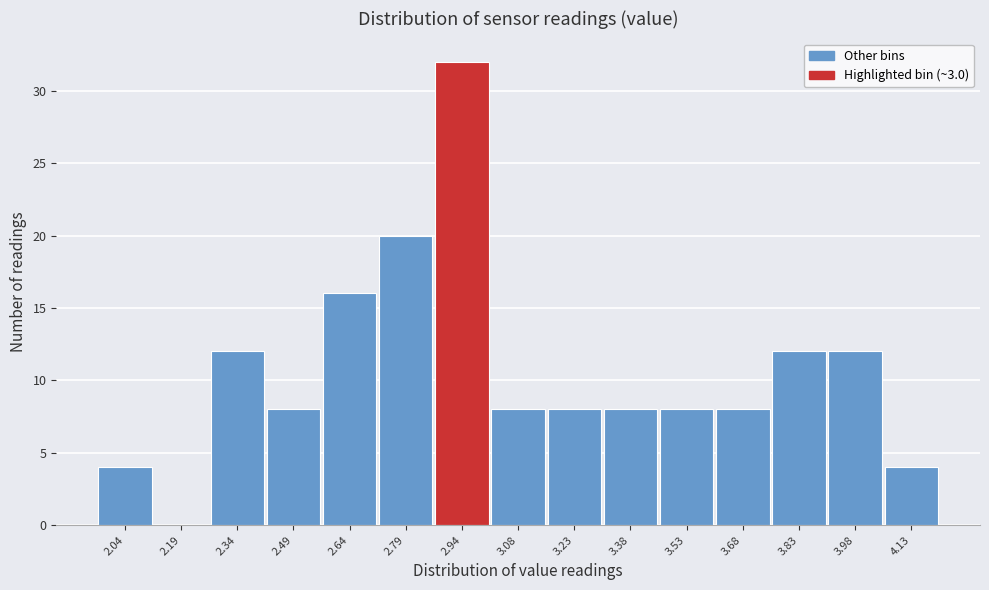

Over which range of the x-axis is the bar tallest?

2.86 to 3.02